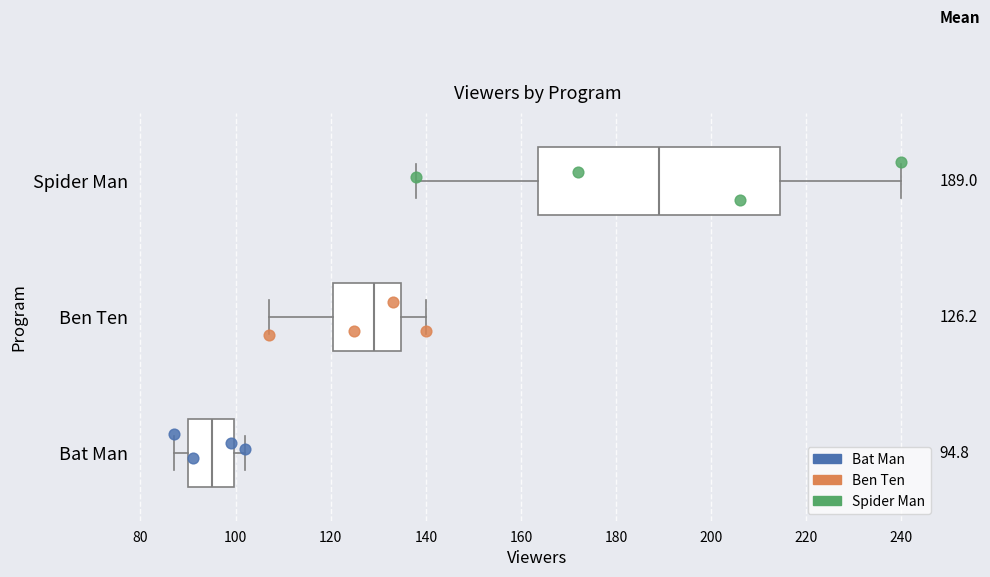

Which box's median line is the furthest to the left?

Bat Man